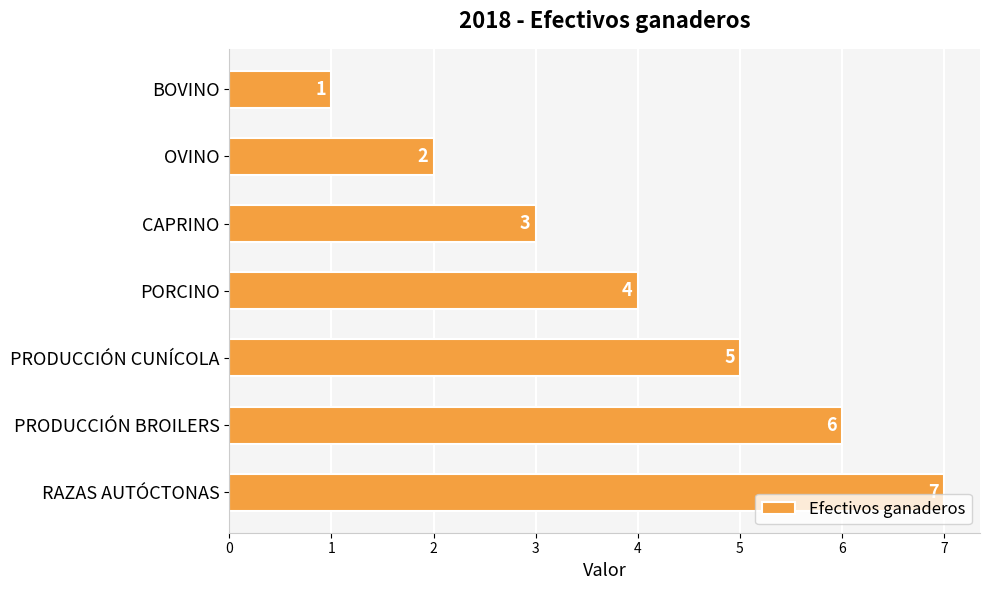

What is the greatest value displayed?

7